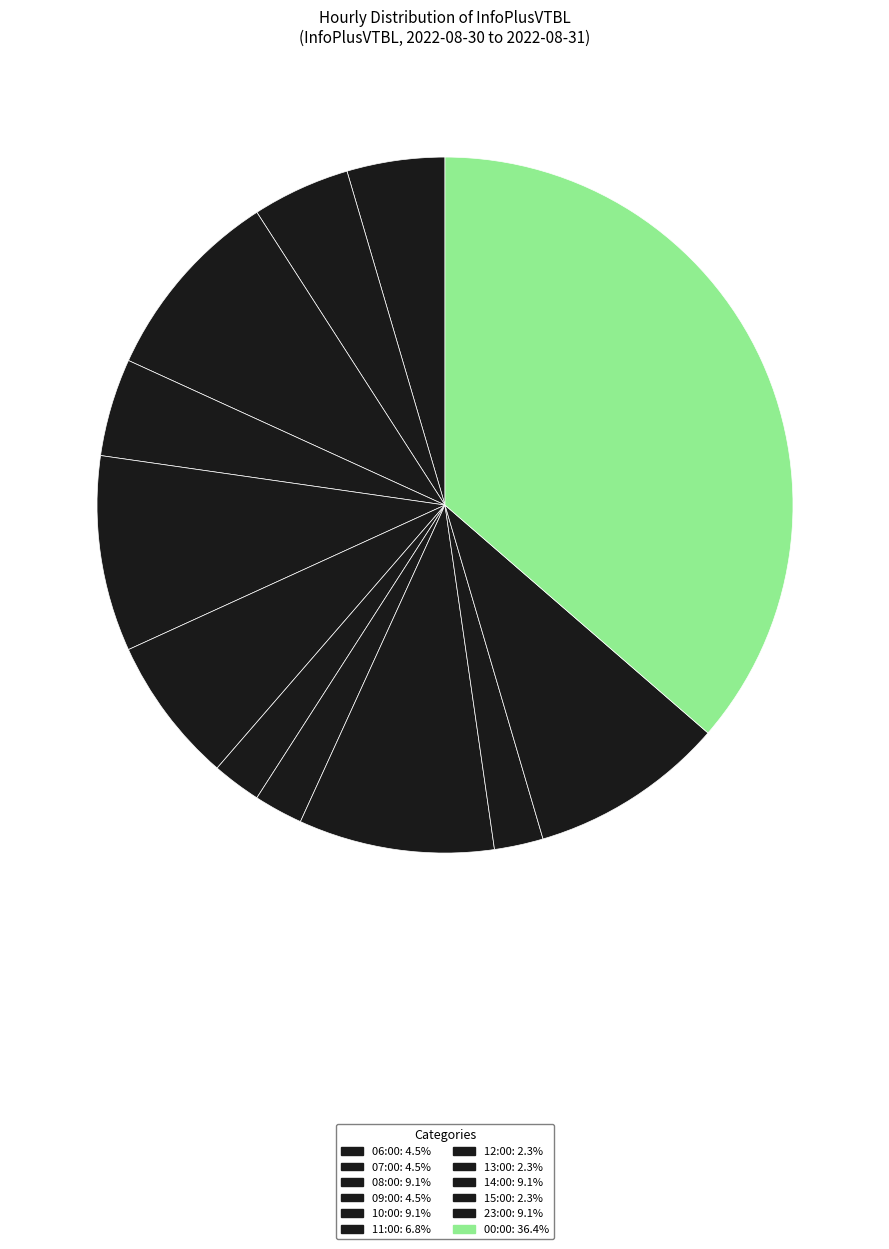

Rank the categories by value from lowest to highest.

12:00, 13:00, 15:00, 06:00, 07:00, 09:00, 11:00, 08:00, 10:00, 14:00, 23:00, 00:00